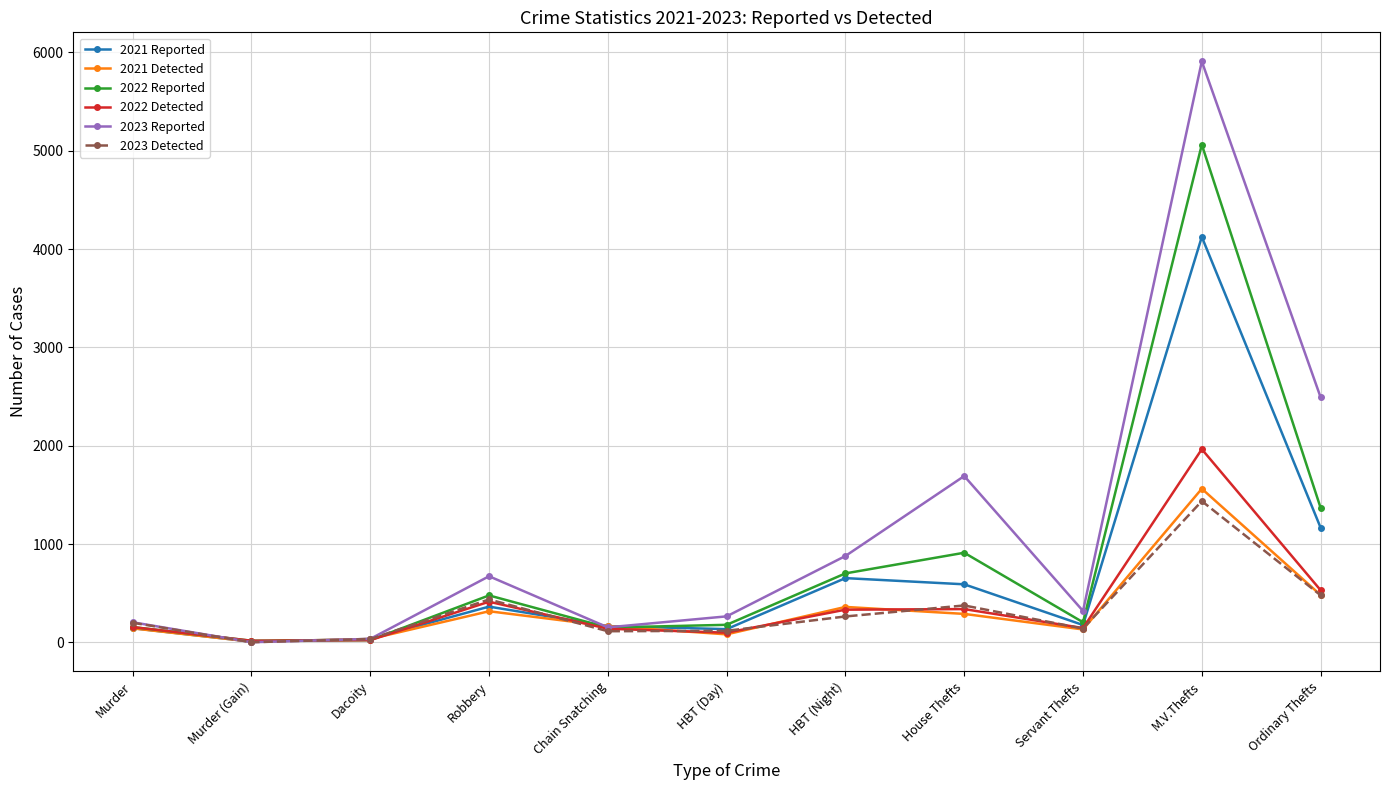

What is the lowest value of the 2022 Detected series?

17